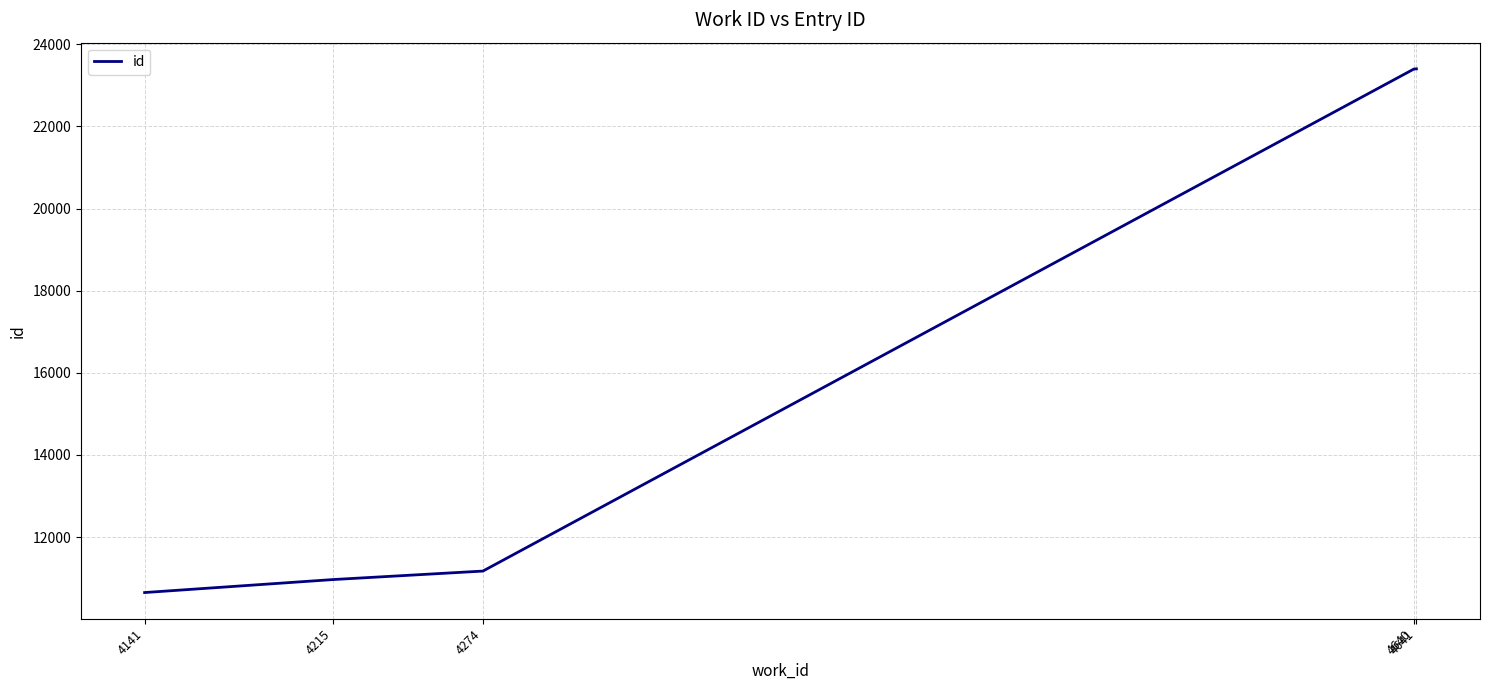

The chart shows a value of 10648 at 4141. True or false?

True